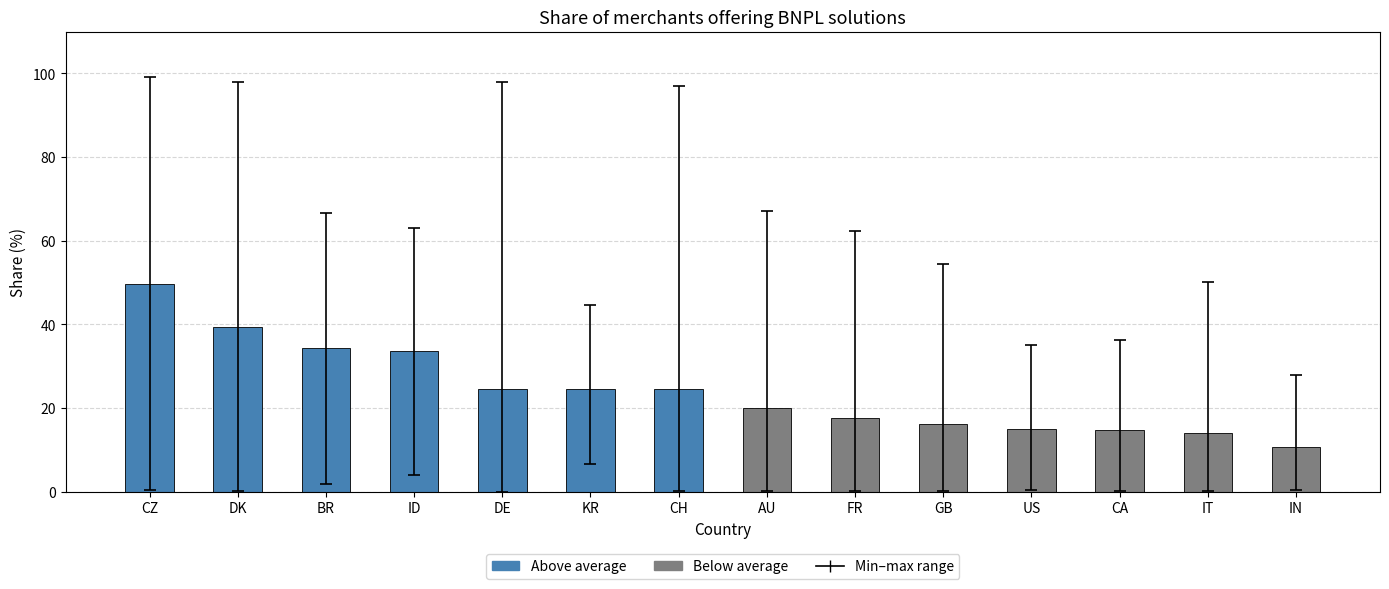

What is the sum of the values at CH and GB?

40.7